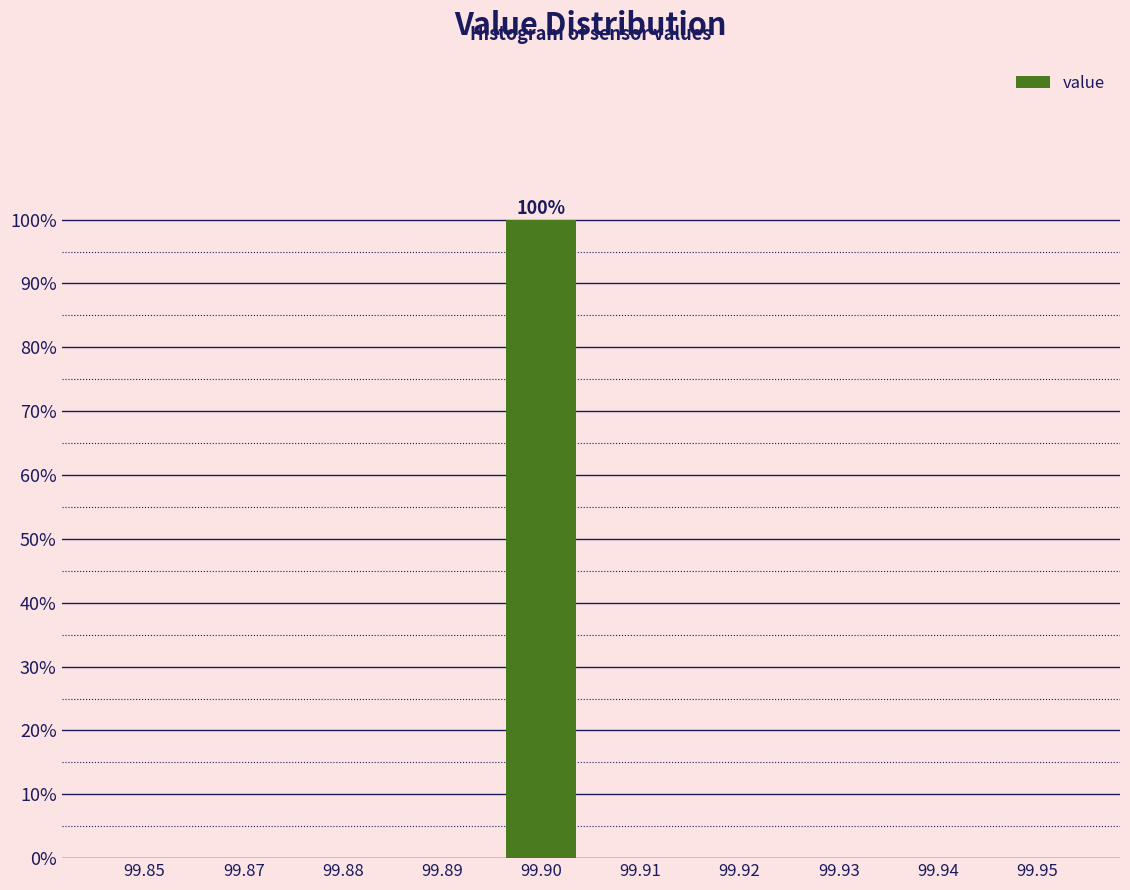

Reading left to right, transcribe all the data shown in this chart.

99.85=0	99.87=0	99.88=0	99.89=0	99.90=100	99.91=0	99.92=0	99.93=0	99.94=0	99.95=0